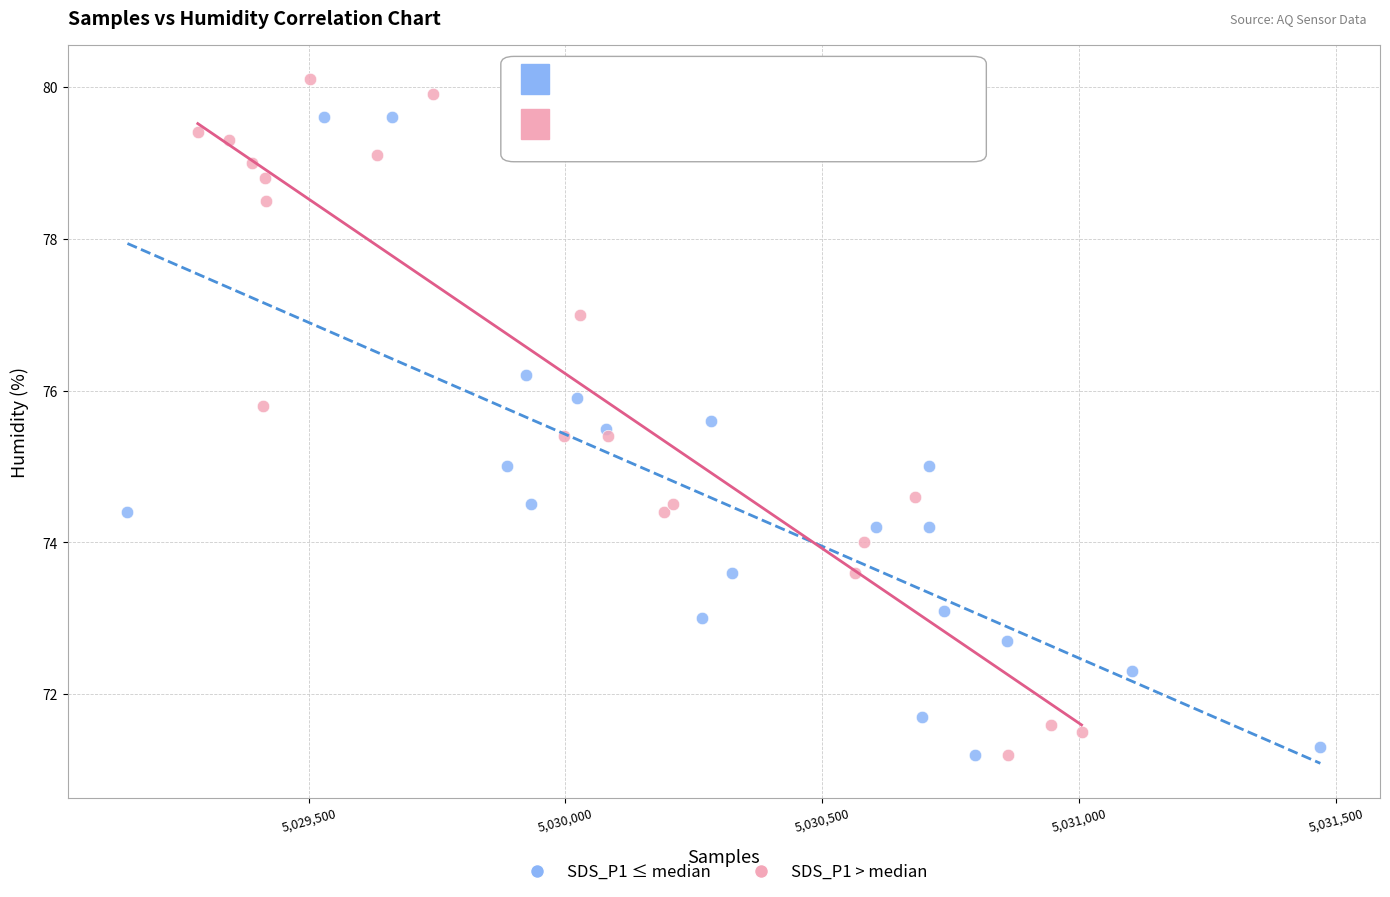

Which series has the largest Y range (max minus min)?

SDS_P1 > median